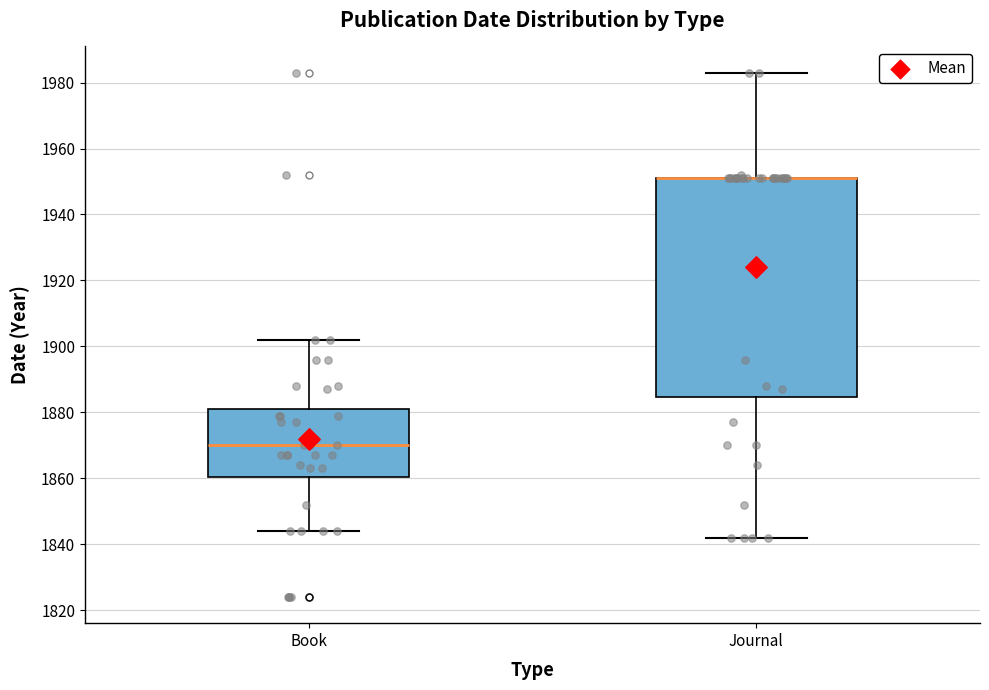

Reading left to right, transcribe this box plot: for each box, give where its median line is, the range the box spans, and where its two whiskers end, as read against the y-axis. The values are not printed on the chart, so give them approximately, as read against the axis.

Book: median 1870, box 1860 to 1882, whiskers 1844 to 1902
Journal: median 1952 (drawn on the box's upper edge), box 1884 to 1952, whiskers 1842 to 1984